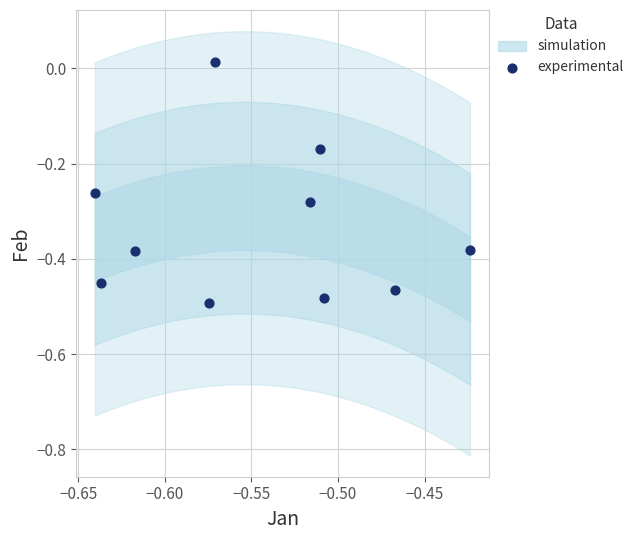

What is the range of Y values (max minus min)?

0.5